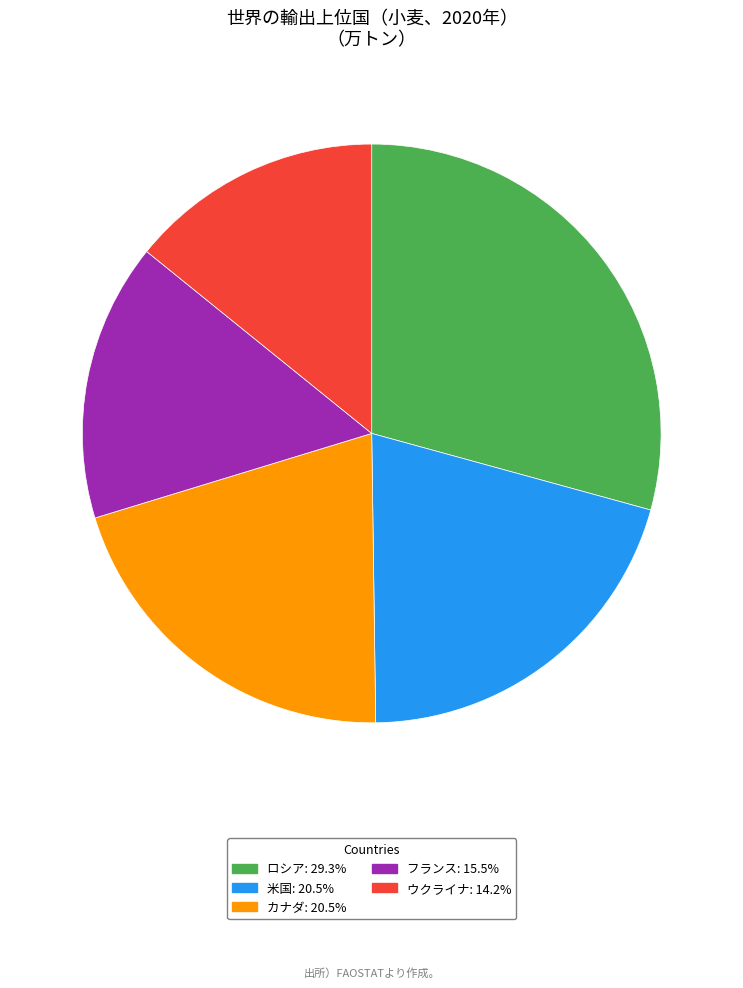

Approximately how many times larger is the value at ロシア: 29.3% compared to 米国: 20.5%?

1.4